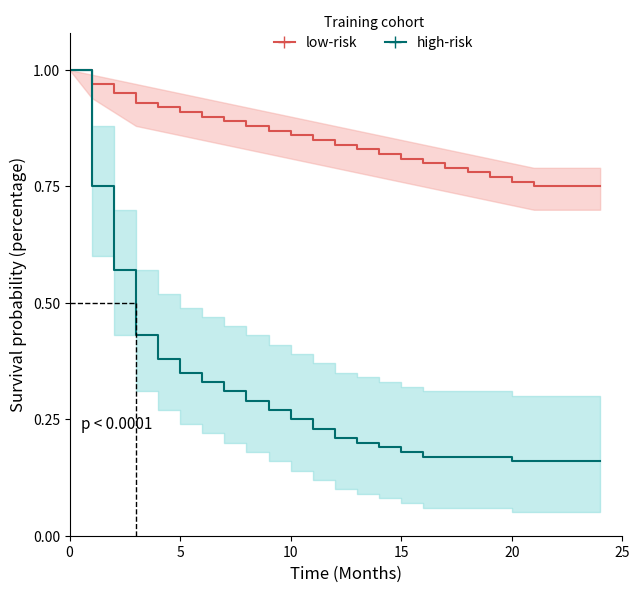

What is the difference between the second highest and minimum values in the low-risk series?

0.2